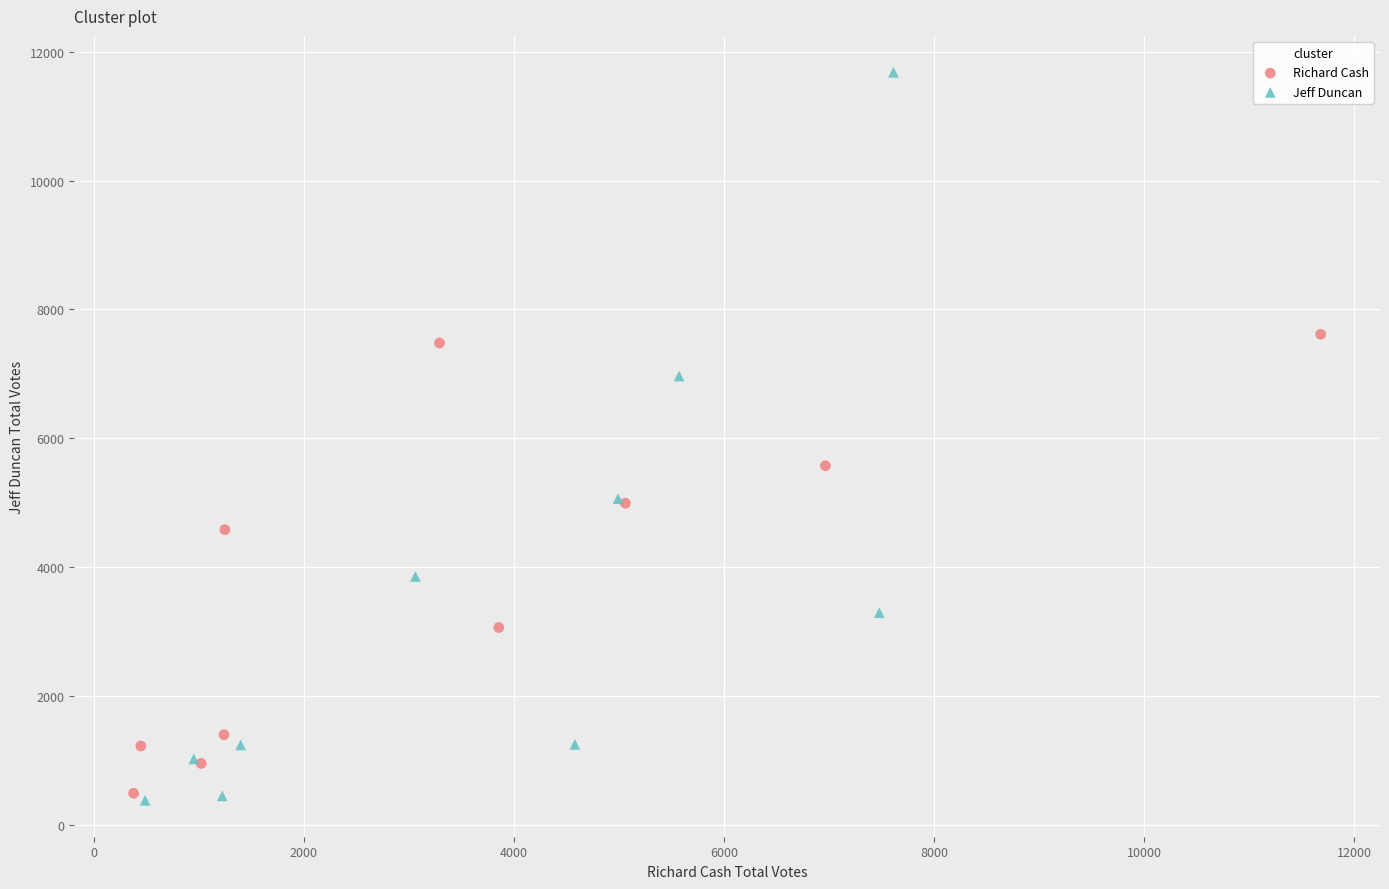

Which series contains the highest Y value?

Jeff Duncan